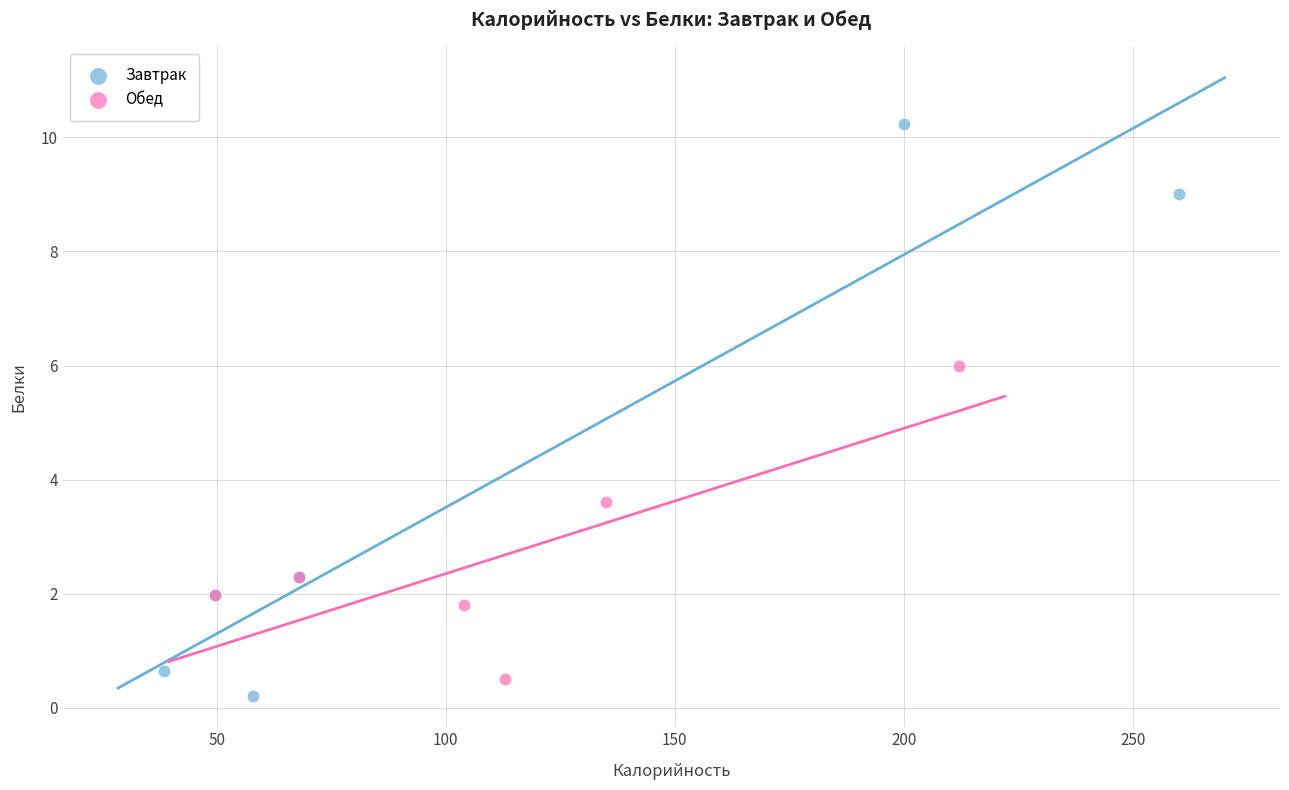

Which series reaches the minimum Y coordinate?

Завтрак